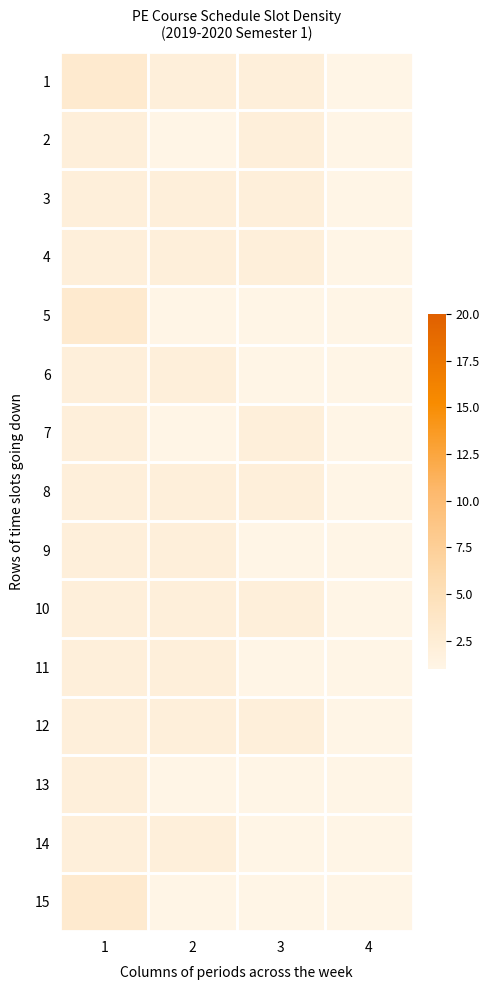

Reading left to right, transcribe all the data shown in this chart.

1: 1=3	2=2	3=2	4=1
2: 1=2	2=1	3=2	4=1
3: 1=2	2=2	3=2	4=1
4: 1=2	2=2	3=2	4=1
5: 1=3	2=1	3=1	4=1
6: 1=2	2=2	3=1	4=1
7: 1=2	2=1	3=2	4=1
8: 1=2	2=2	3=2	4=1
9: 1=2	2=2	3=1	4=1
10: 1=2	2=2	3=2	4=1
11: 1=2	2=2	3=1	4=1
12: 1=2	2=2	3=2	4=1
13: 1=2	2=1	3=1	4=1
14: 1=2	2=2	3=1	4=1
15: 1=3	2=1	3=1	4=1